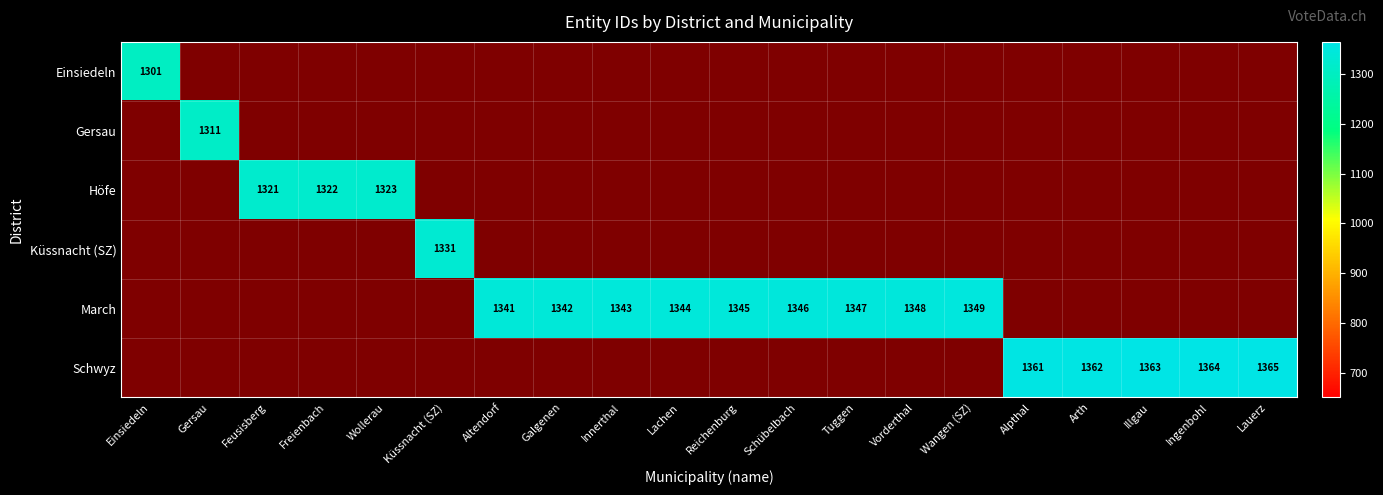

What is the difference between the highest and lowest values at Reichenburg?

694.5